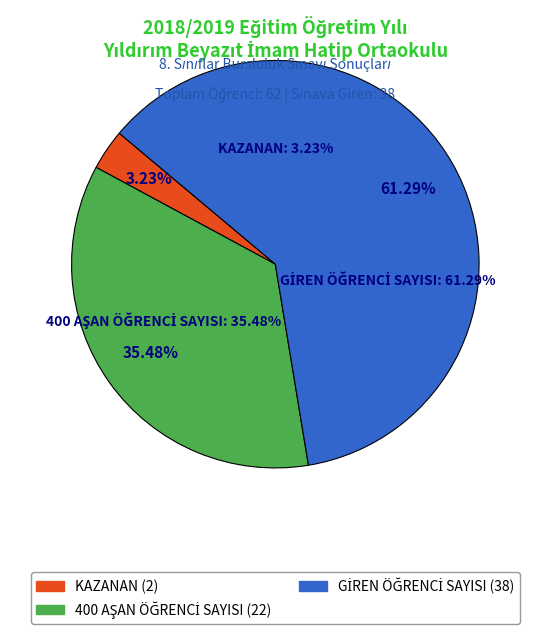

To the nearest percent, what is the average slice percentage?

33%